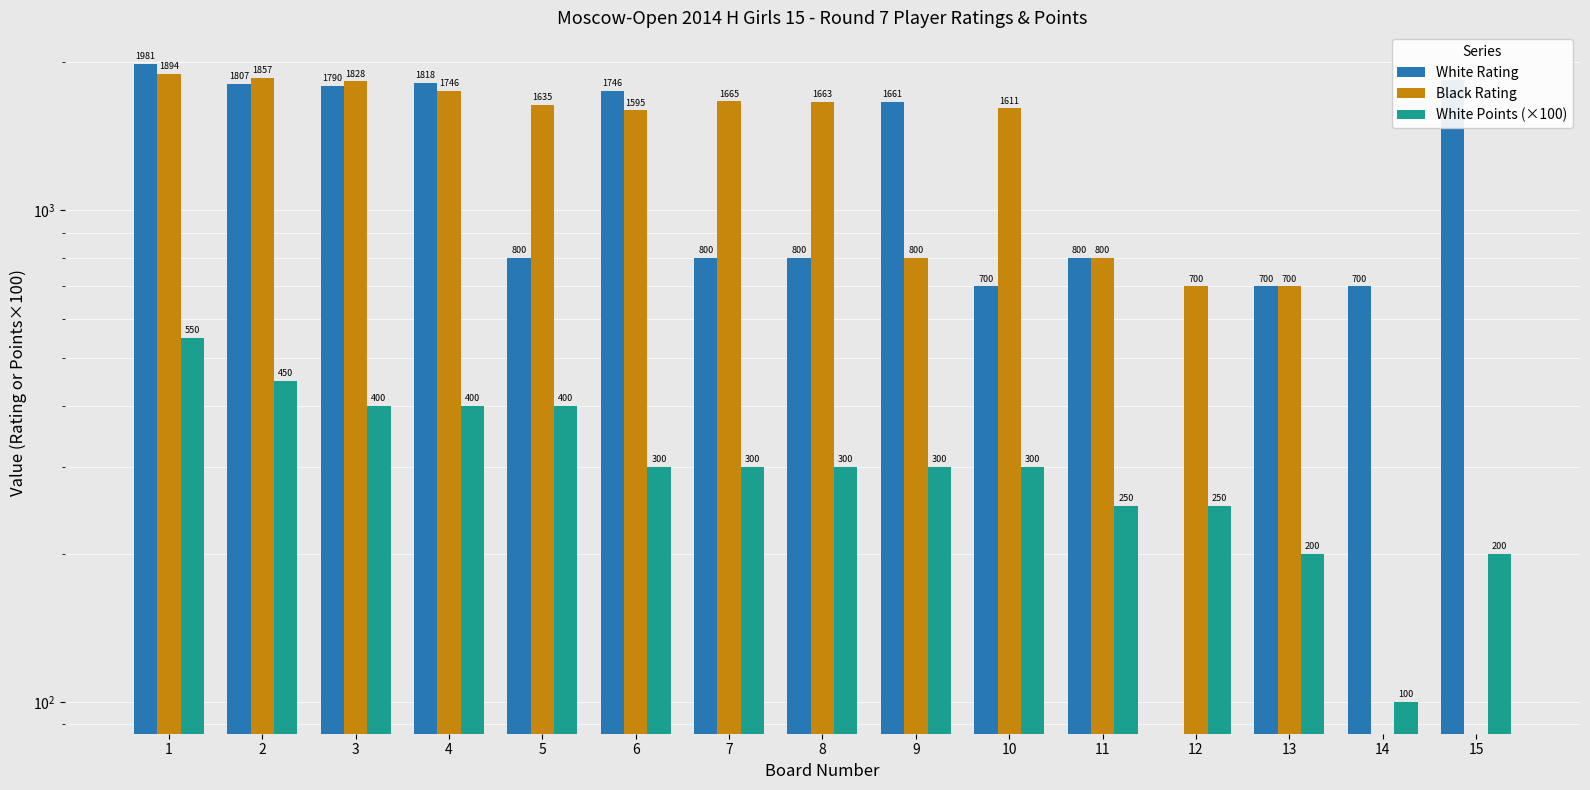

What is the value of the Black Rating bar at the 3rd from the left?

1828